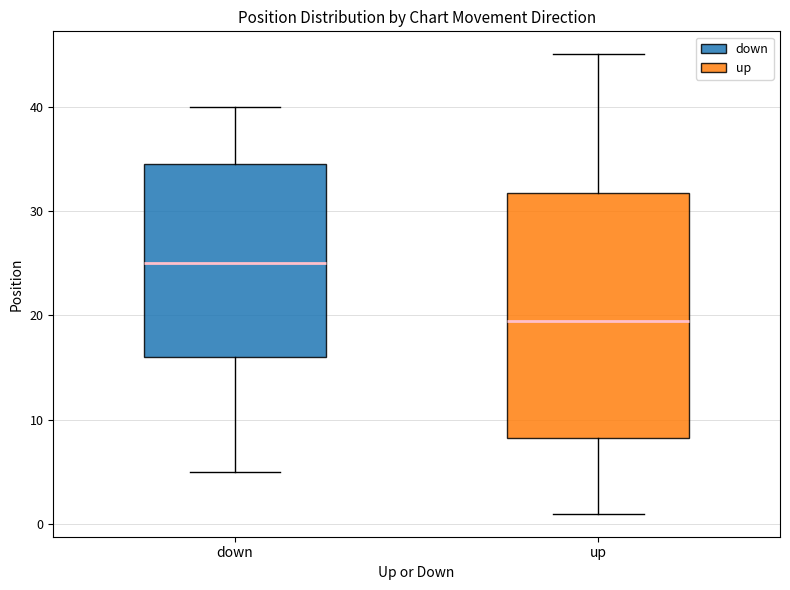

Which box's median line is the lowest?

up